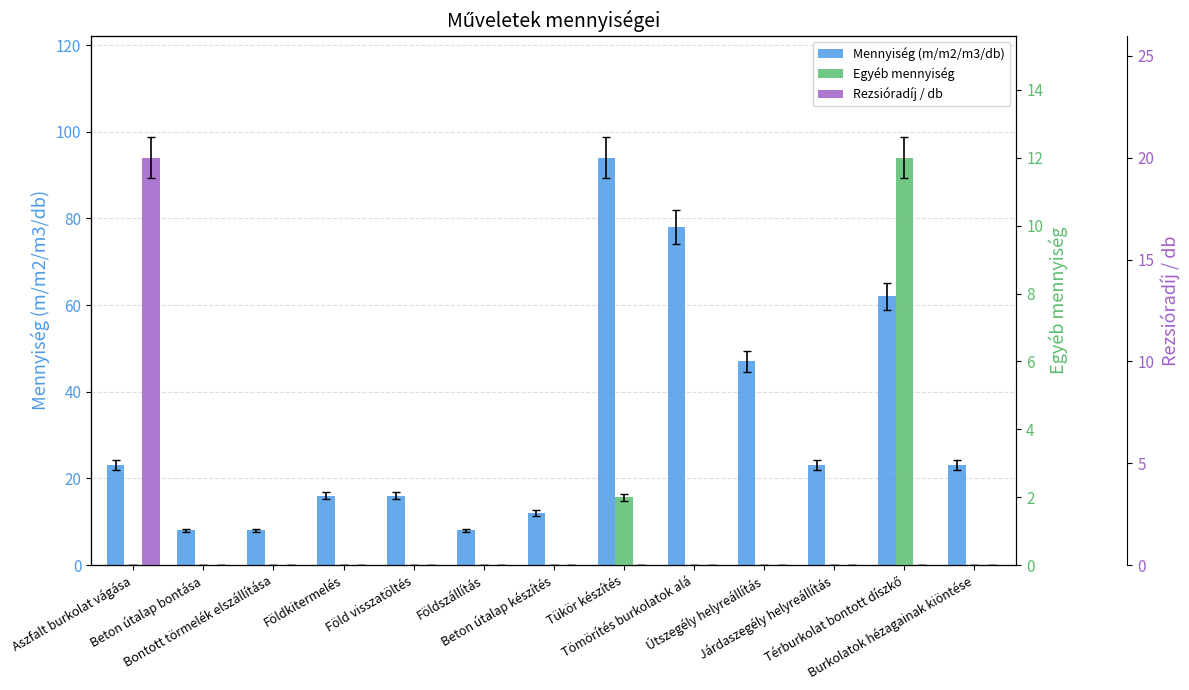

Is it true that Egyéb mennyiség equals 0 at Aszfalt burkolat vágása?

True